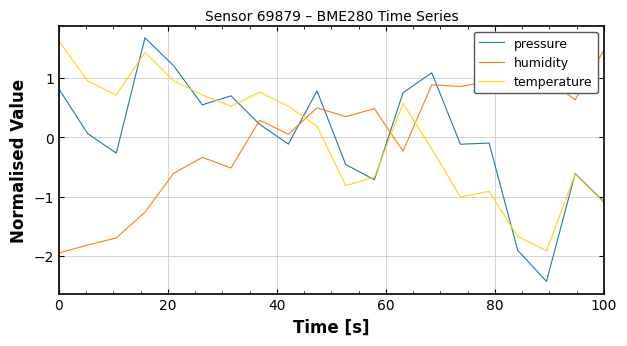

True or false: humidity has more than 0 points higher than both neighbors.

True